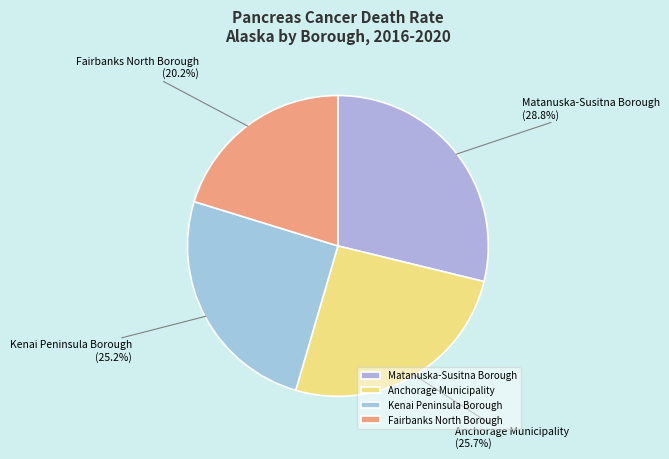

True or false: Fairbanks North Borough accounts for 20% of the total.

True